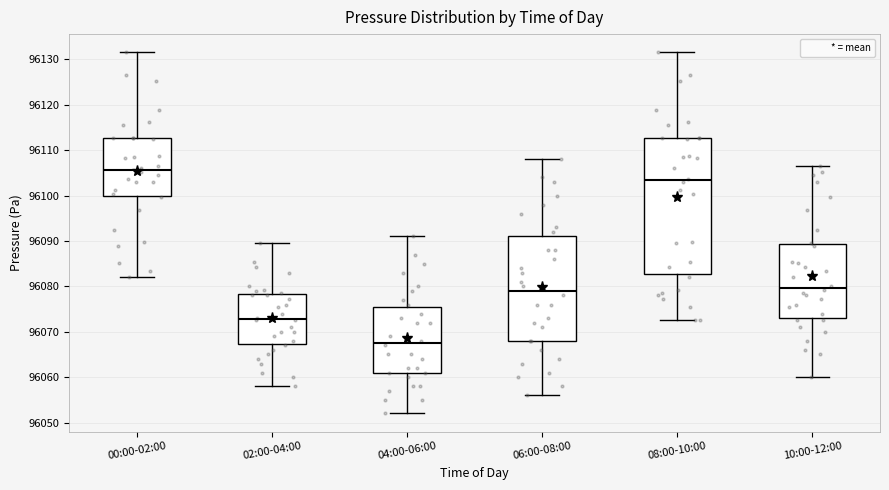

Reading left to right, read every box against the y-axis: the position of its median line, the range the box covers, and the ends of its whiskers. The values are not printed on the chart, so give them approximately, as read against the axis.

00:00-02:00: median 96106, box 96100 to 96113, whiskers 96082 to 96132
02:00-04:00: median 96073, box 96067 to 96078, whiskers 96058 to 96090
04:00-06:00: median 96068, box 96061 to 96076, whiskers 96052 to 96091
06:00-08:00: median 96079, box 96068 to 96091, whiskers 96056 to 96108
08:00-10:00: median 96103, box 96083 to 96113, whiskers 96073 to 96132
10:00-12:00: median 96080, box 96073 to 96089, whiskers 96060 to 96107